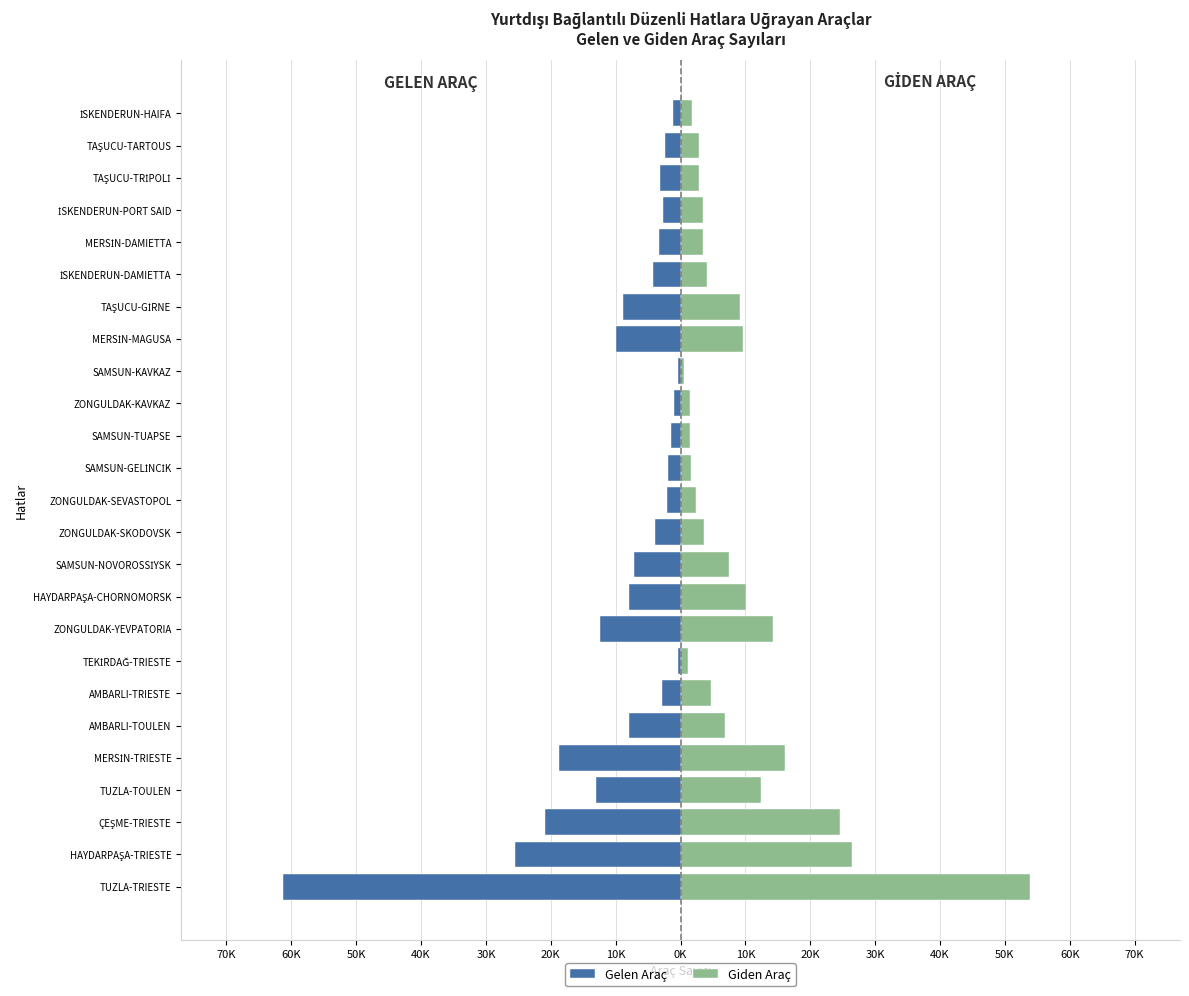

Are the bars grouped side by side (vs. stacked)?

Yes